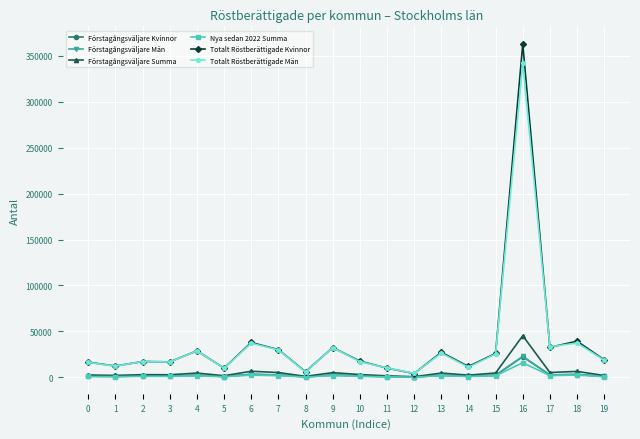

Which series has the widest spread of values?

Totalt Röstberättigade Kvinnor